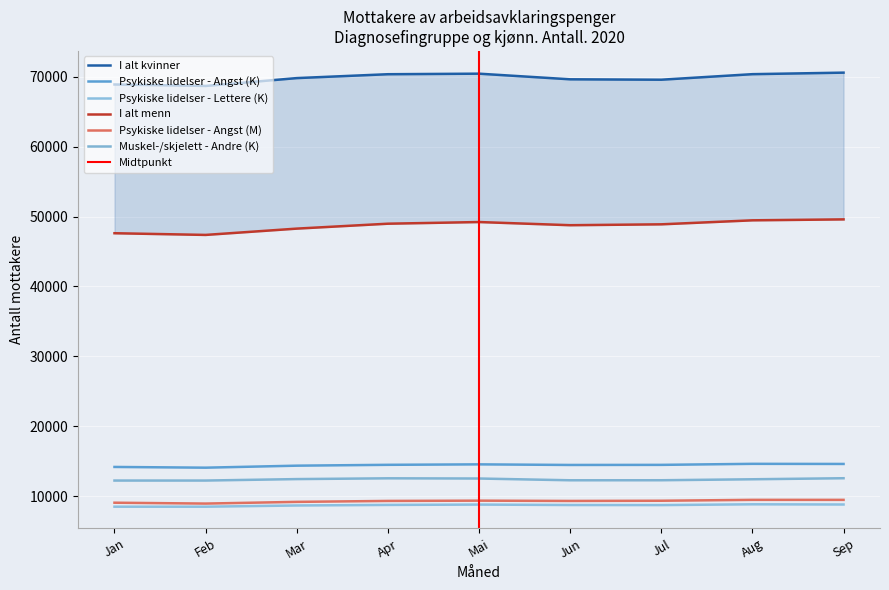

What is the sum of all Psykiske lidelser - Lettere (K) values?

78357